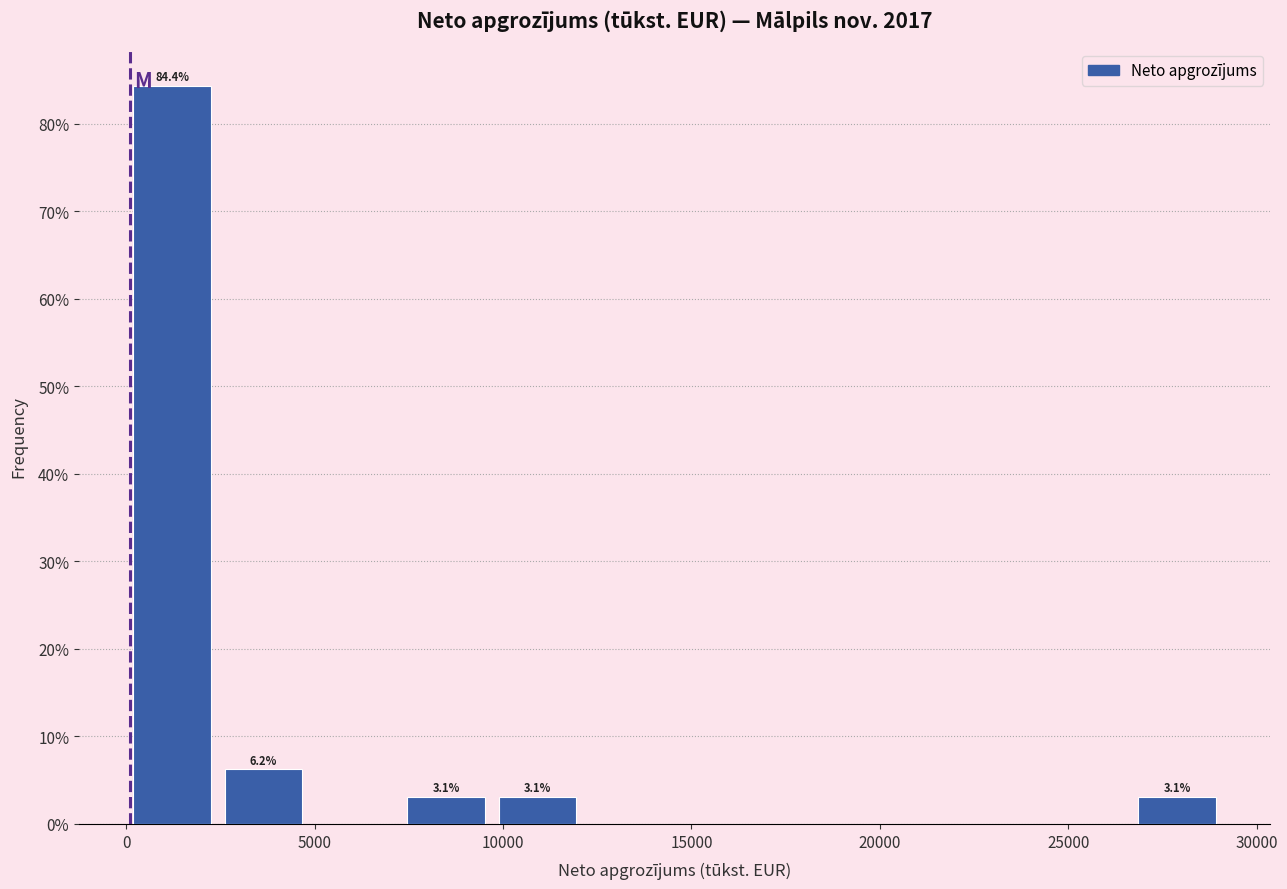

Over which range of the x-axis is the bar tallest?

0 to 2500